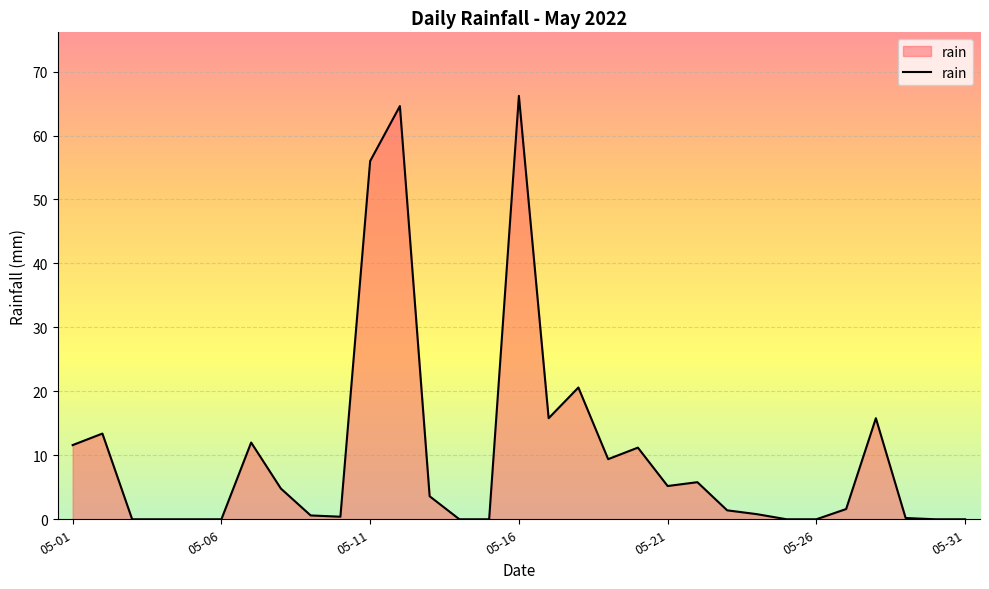

Does the chart have visible grid lines?

Yes